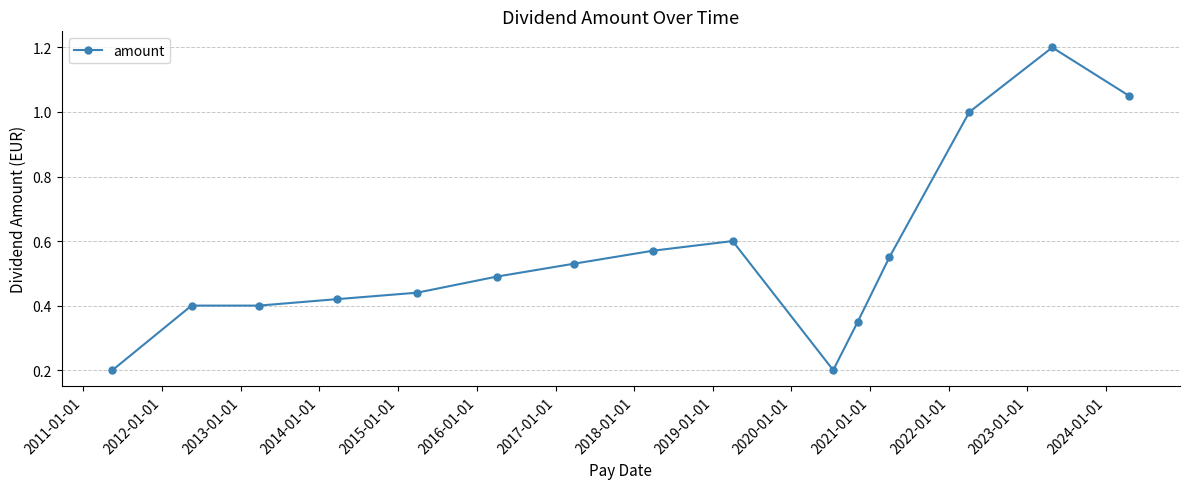

What is the difference between the maximum and second lowest values?

1.0